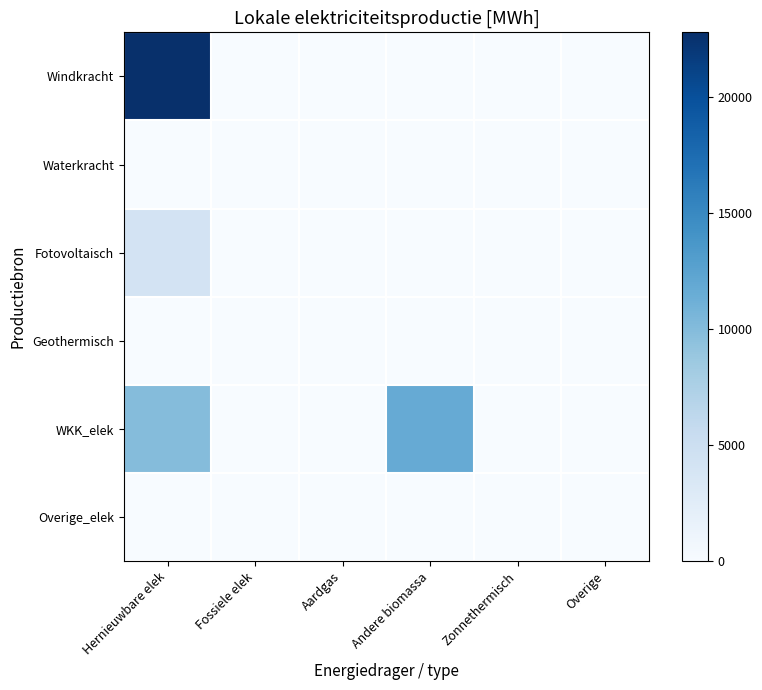

Count the number of categories in the chart.

6